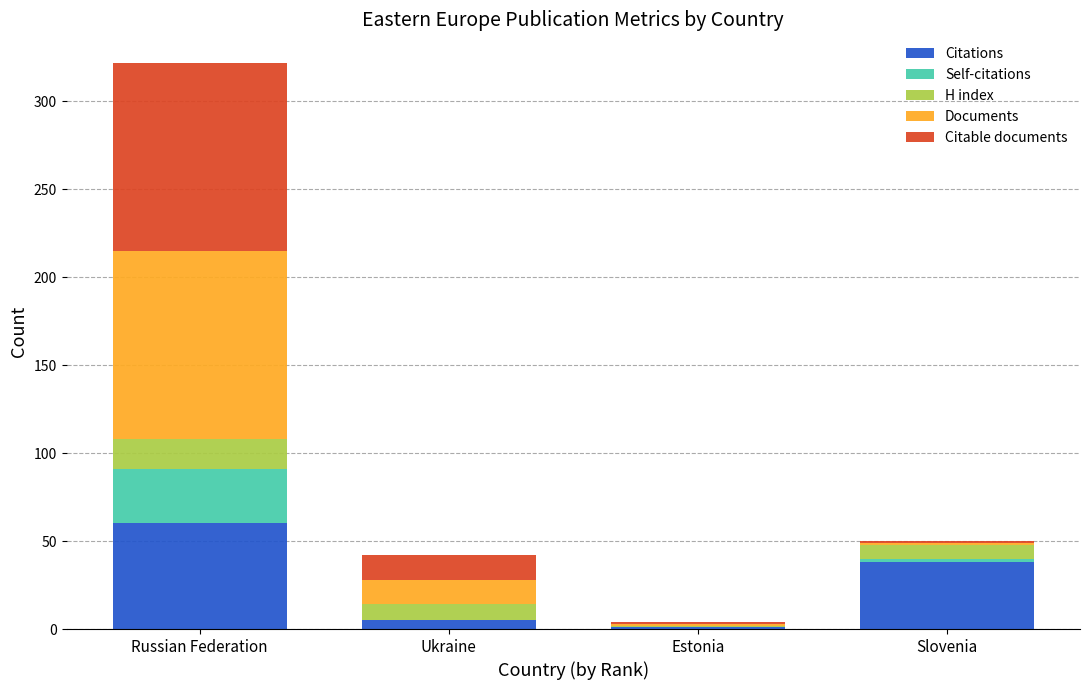

Reading right to left, list the values for the Citations series.

Slovenia=38	Estonia=1	Ukraine=5	Russian Federation=60